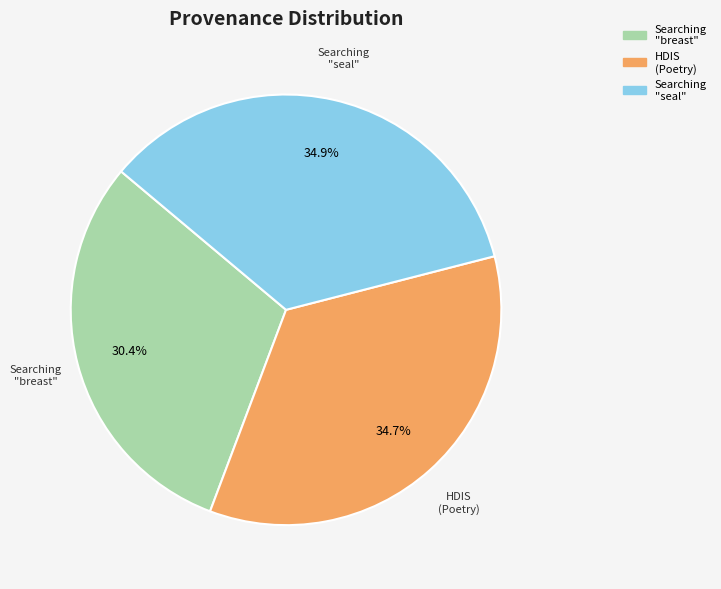

Does any single category account for the majority?

No